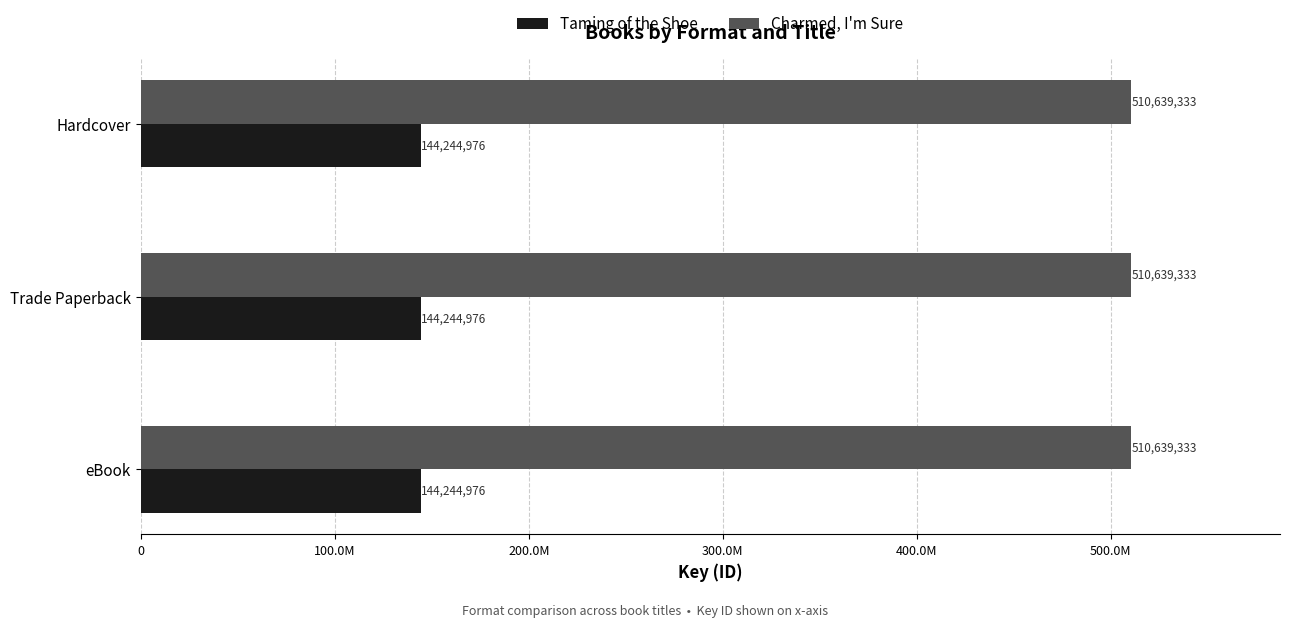

At which category is the sum across all series the highest?

eBook